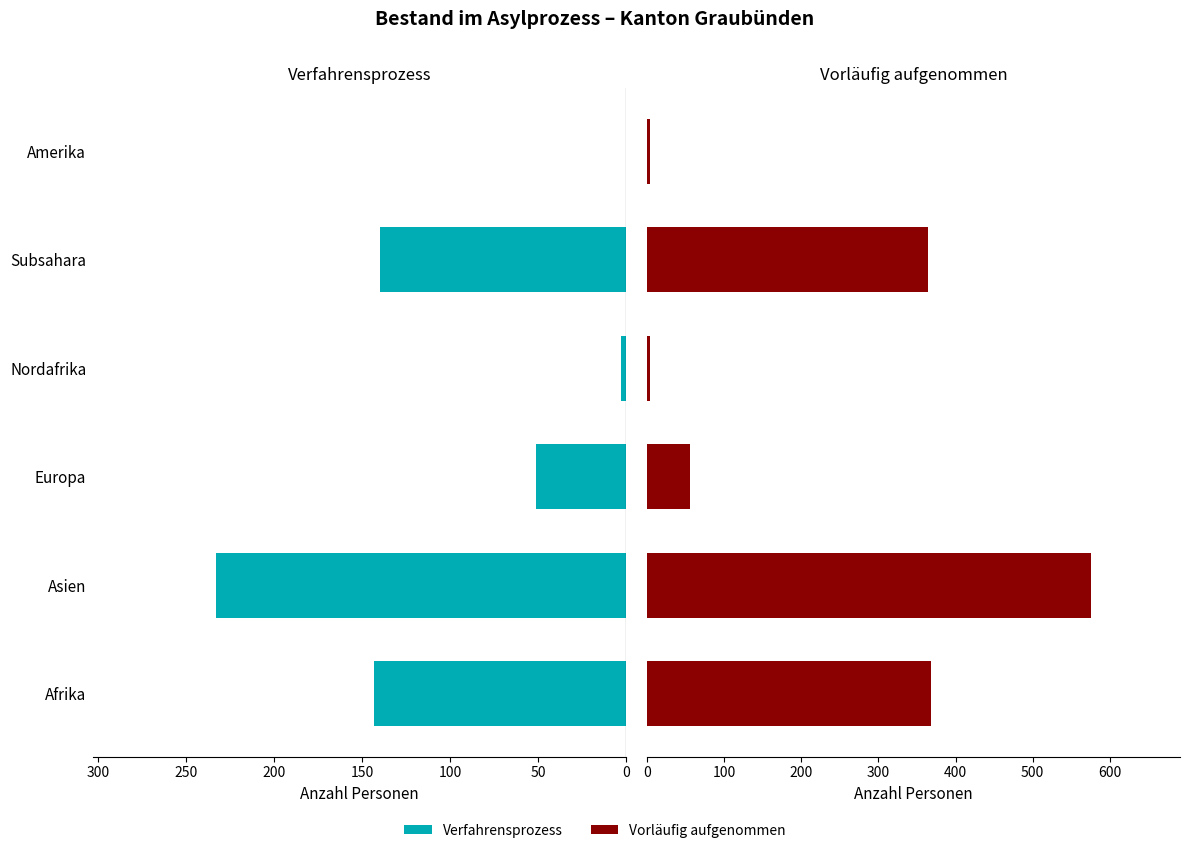

Does the chart contain stacked bars?

No